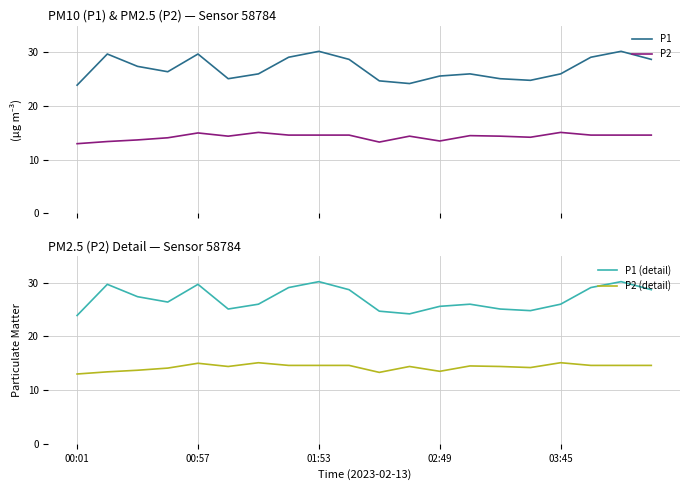

True or false: P1 and P2 intersect in this chart.

False